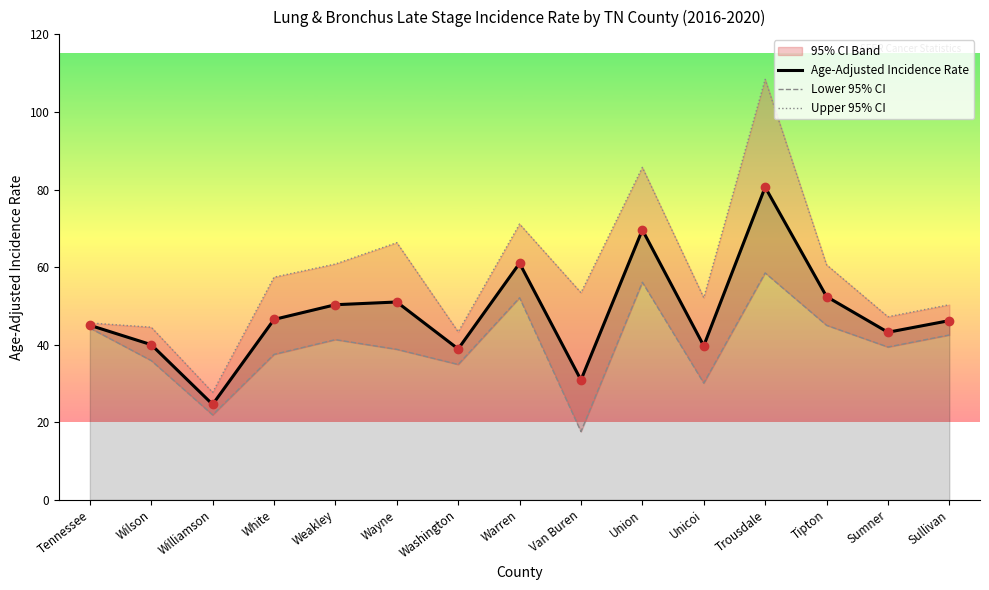

The Age-Adjusted Incidence Rate series shows 66.2 at Wilson. True or false?

False